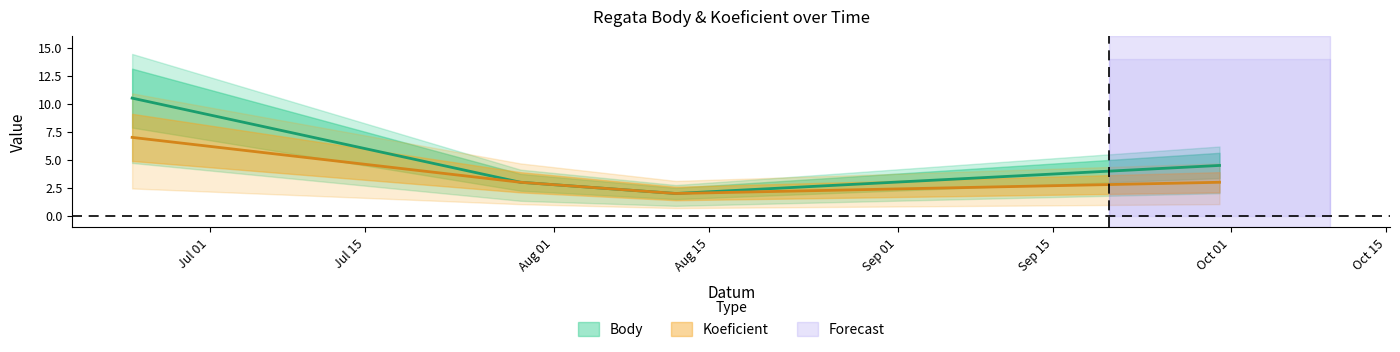

What is the sum of the Koeficient values at 2017-08-12 and 2017-06-24?

9.0